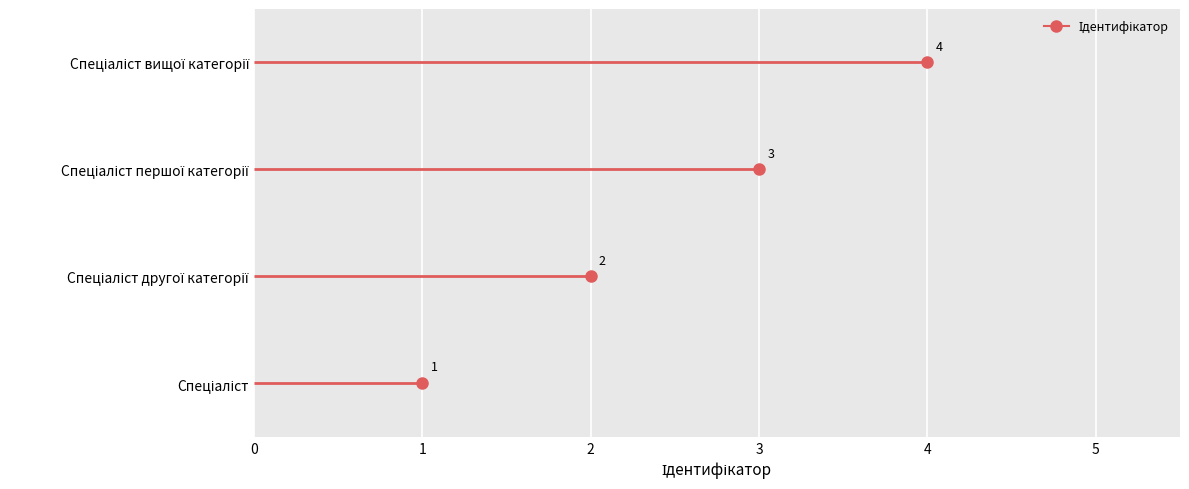

True or false: the data shows 1 at Спеціаліст.

True